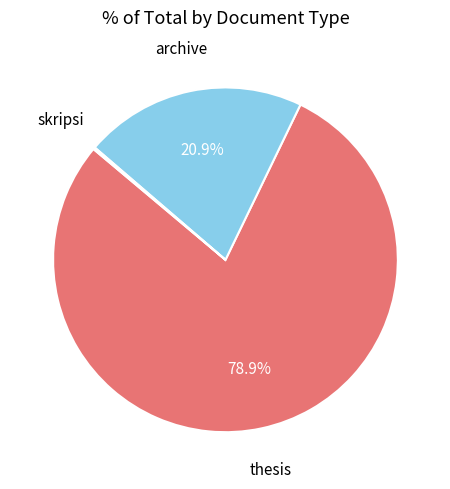

What percentage is NOT represented by thesis?

21.1%